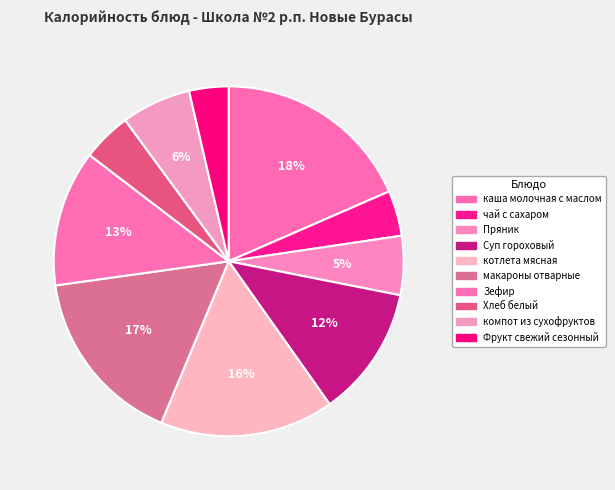

To the nearest percent, what percentage of the pie is макароны отварные?

17%